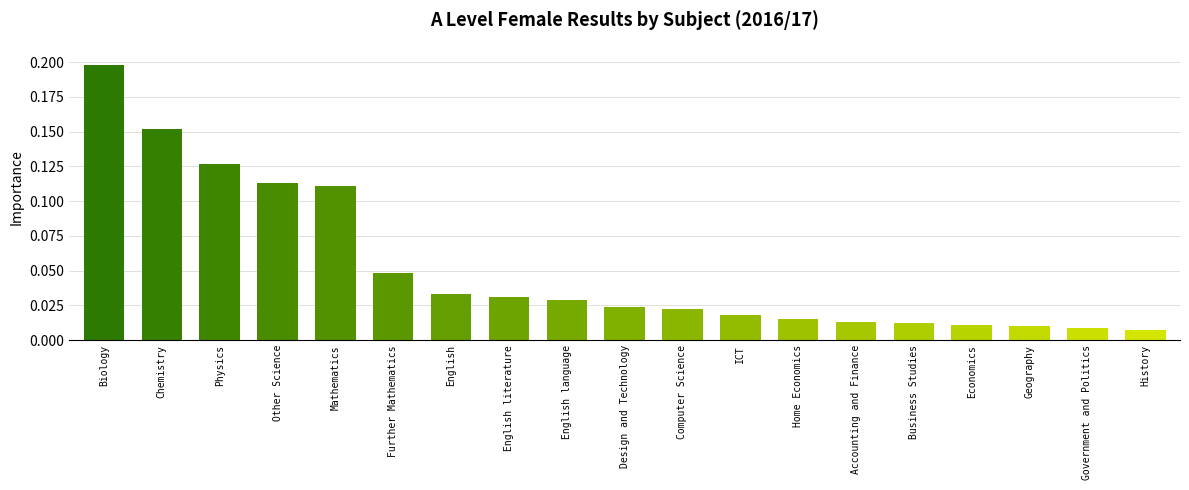

What is the sum of all values?

1.0